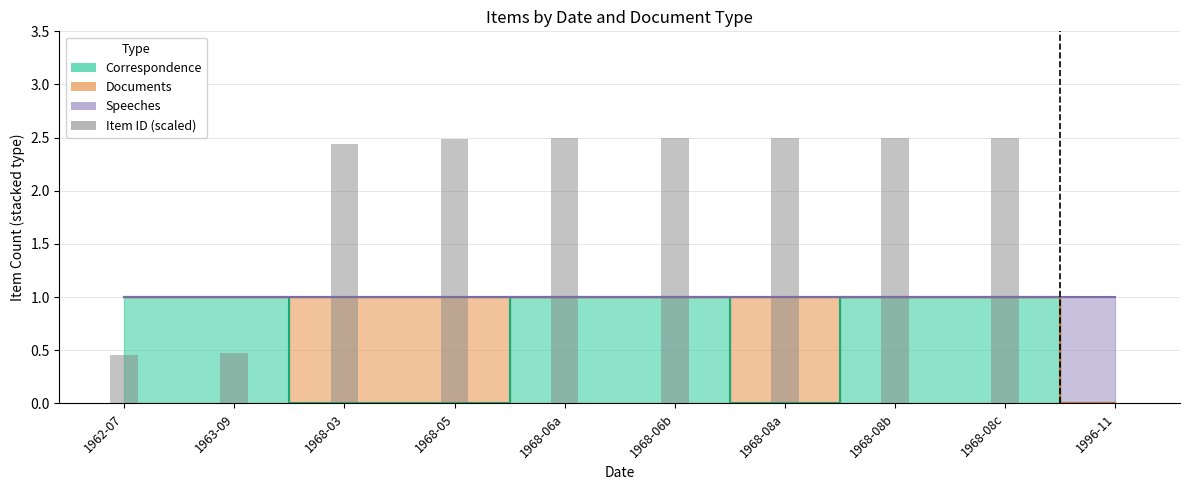

True or false: the data shows 3.7 at 1968-06b.

False